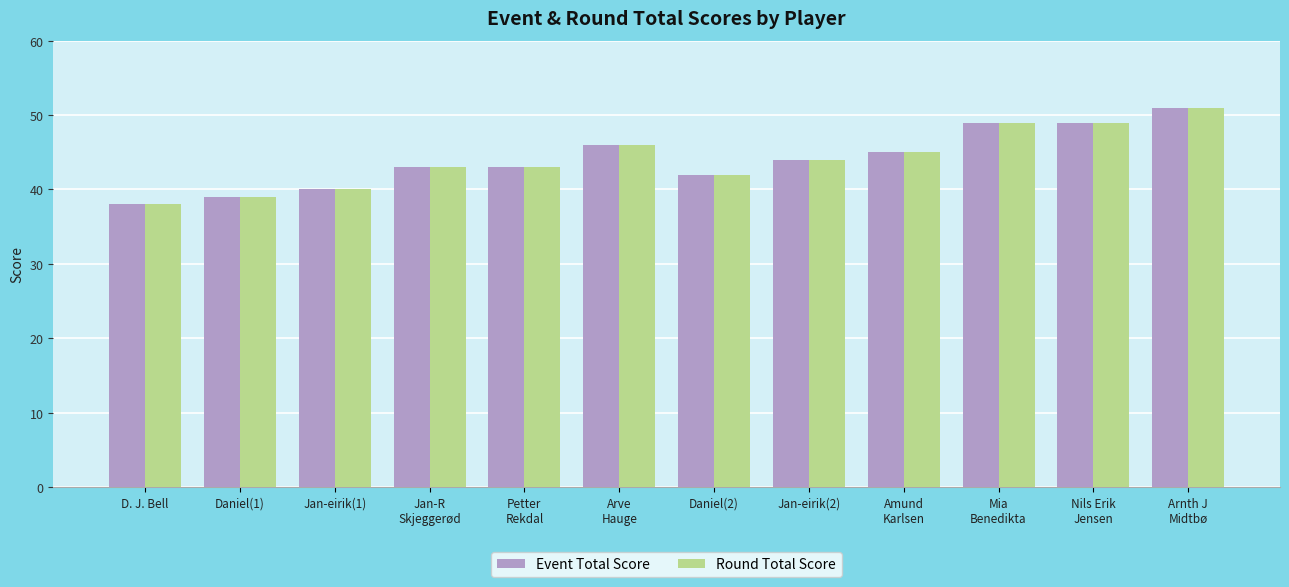

What is the minimum value for Event Total Score?

38